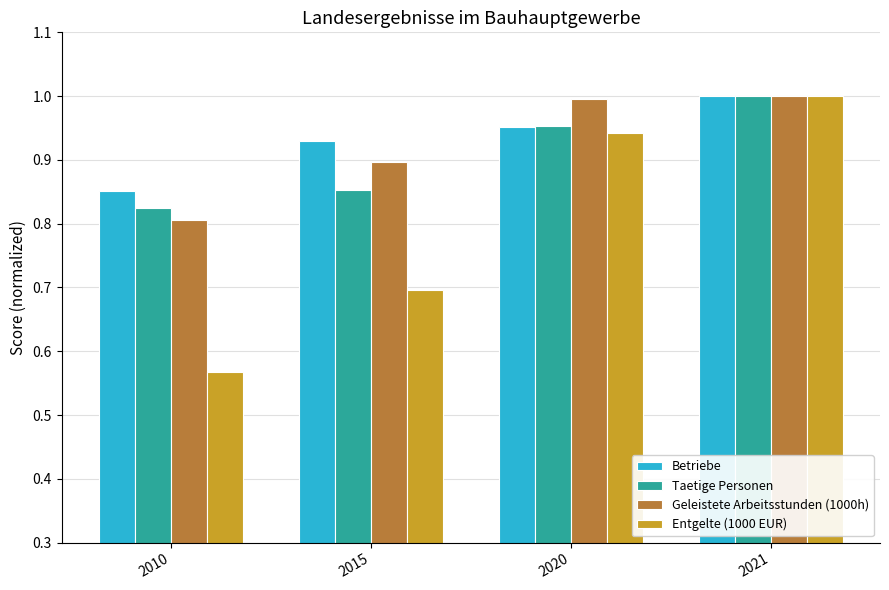

Is it true that Taetige Personen equals 0.8 at 2010?

True